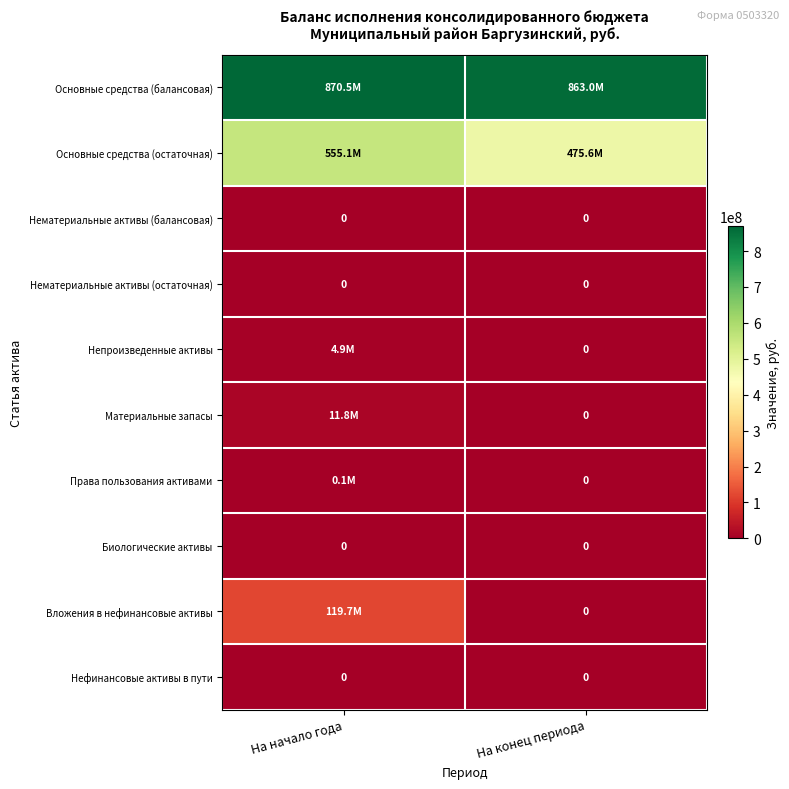

Which category has the highest value across all series?

На начало года